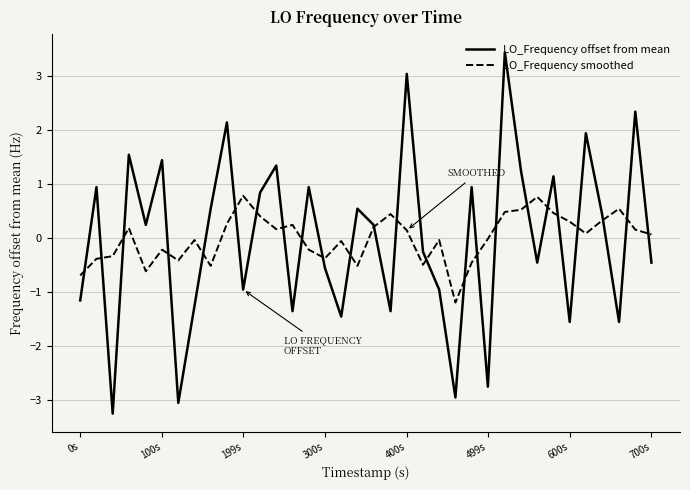

What is the smallest value displayed?

-3.3